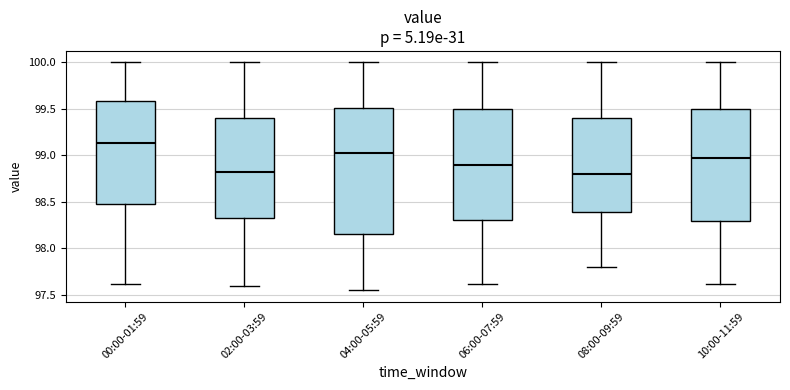

Where does the median line of the box for 06:00-07:59 sit on the y-axis? The values are not printed on the chart, so give them approximately, as read against the axis.

98.90